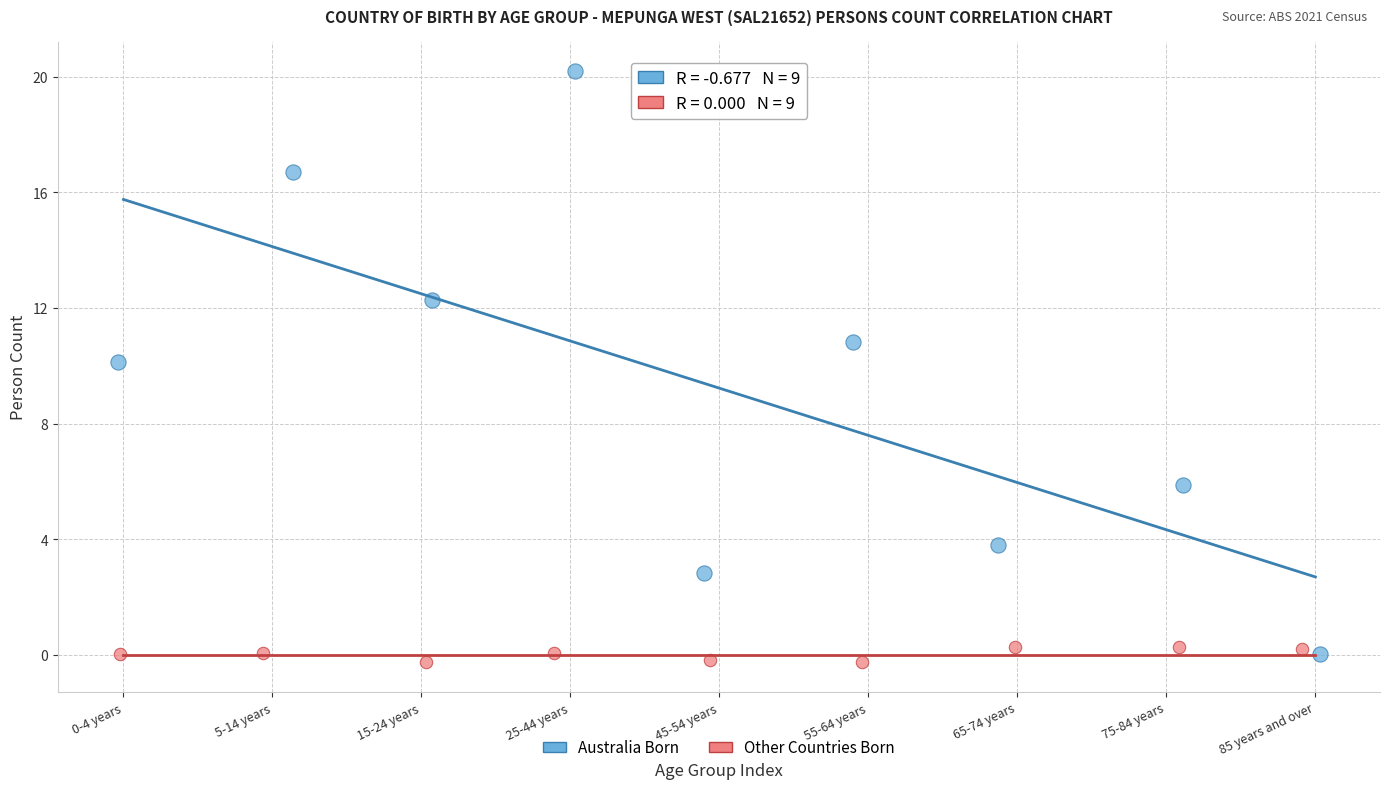

Which series has the largest Y range (max minus min)?

Australia Born